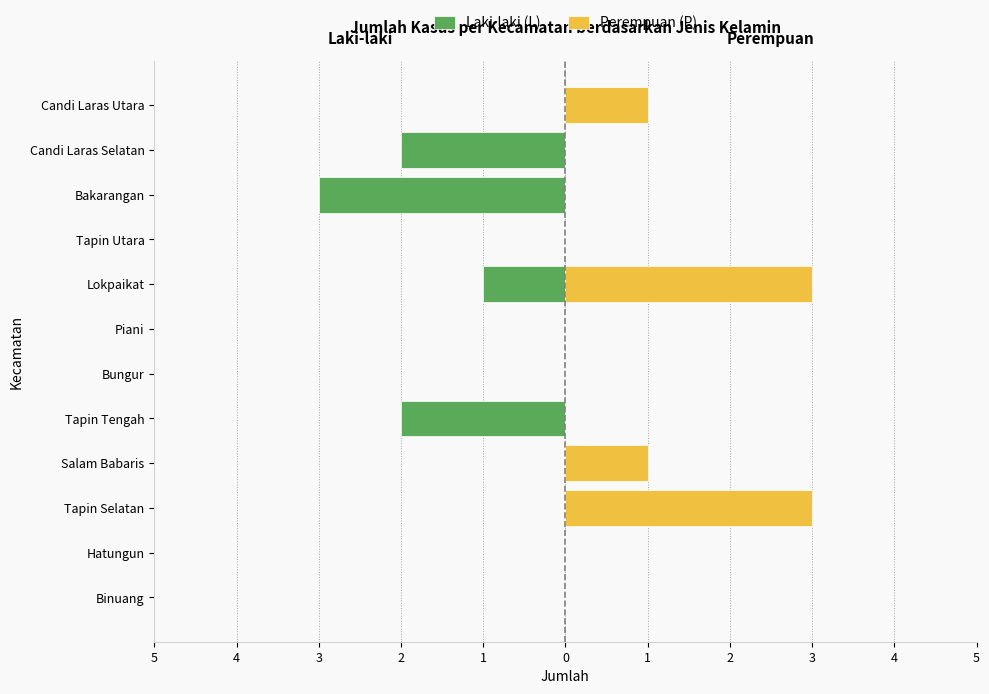

How many groups of bars are there?

12